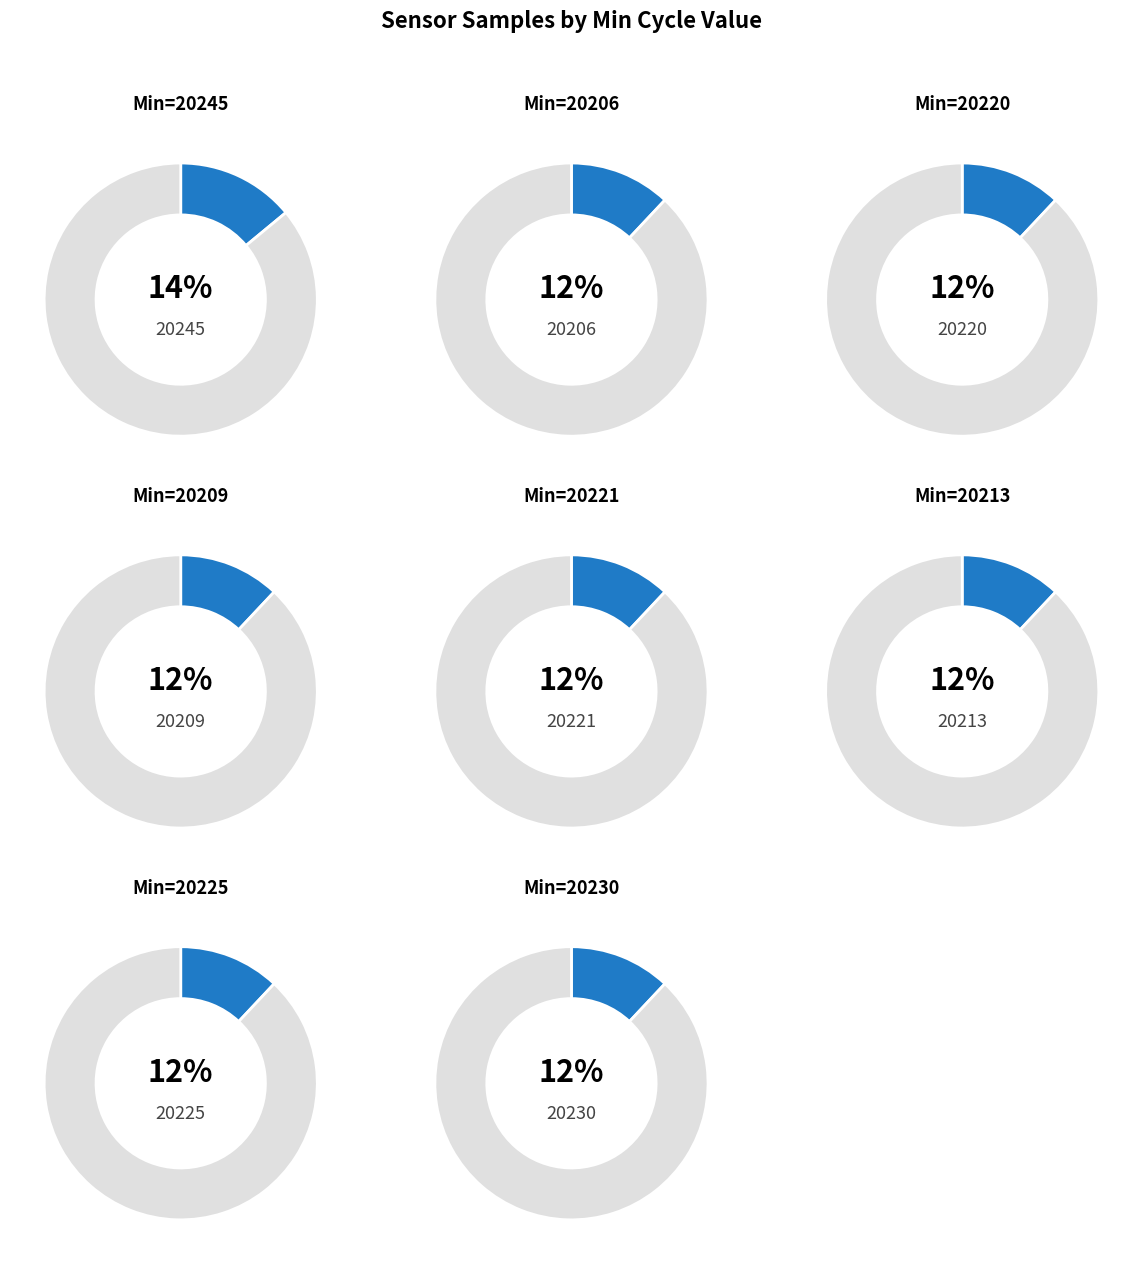

The 20245 slice represents 8% of the pie. True or false?

False